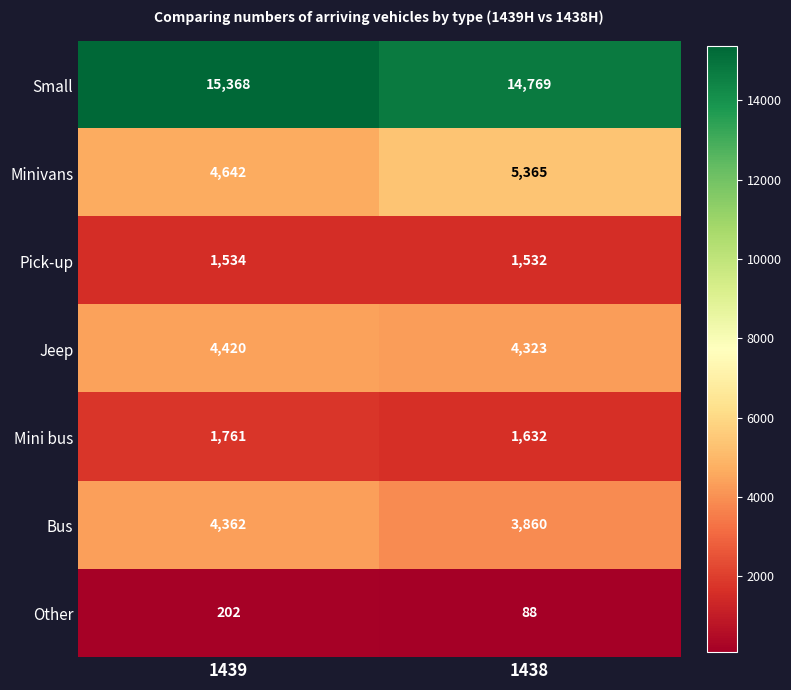

What is the sum of all Other values?

290